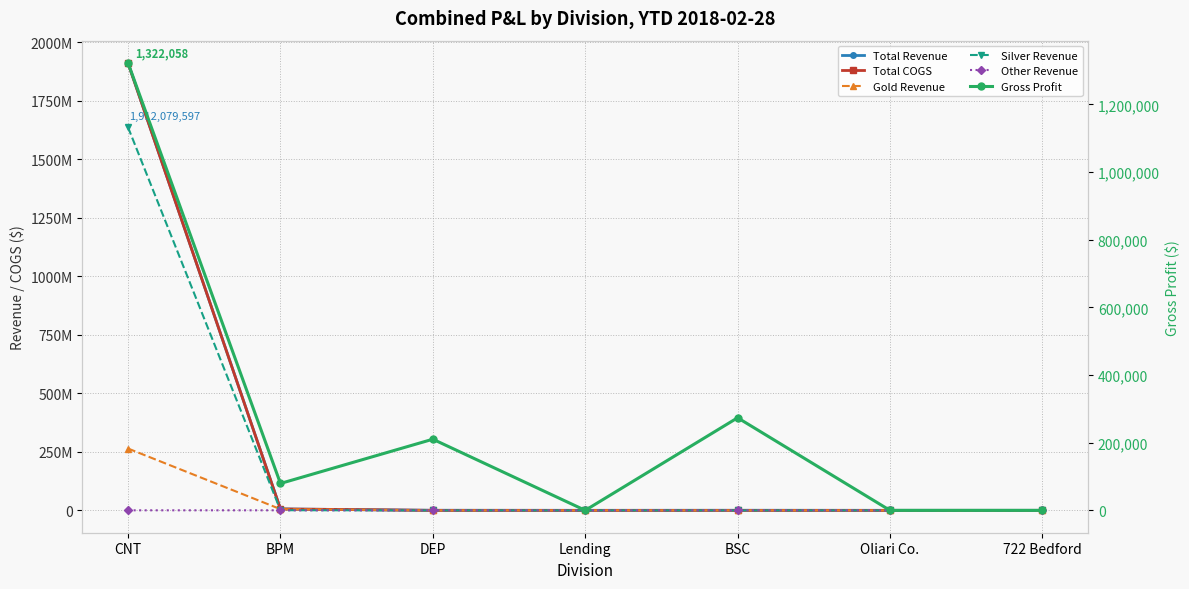

Is it true that Gold Revenue equals 0.0 at Lending?

True